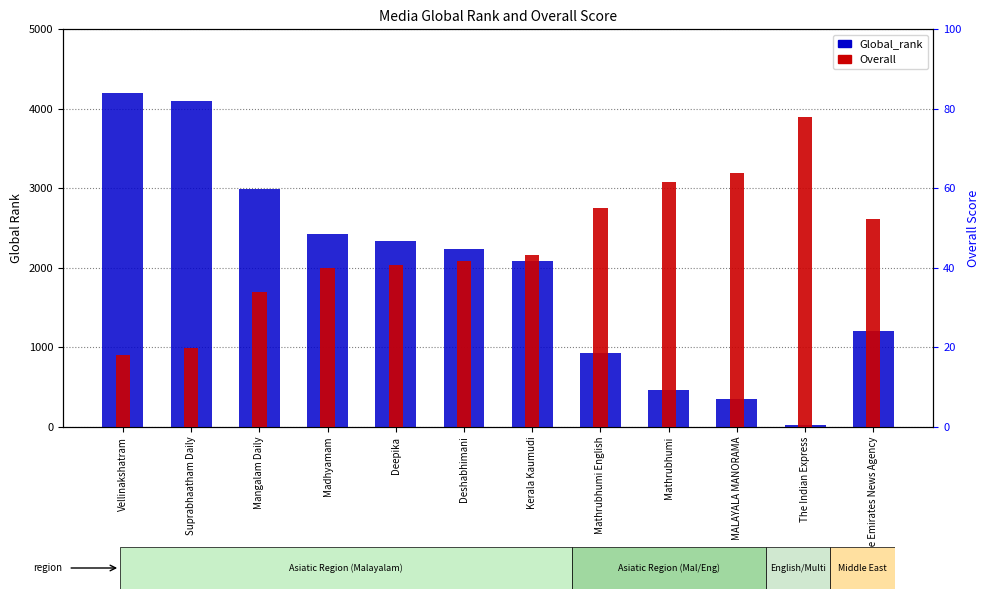

Are the bars grouped side by side (vs. stacked)?

Yes